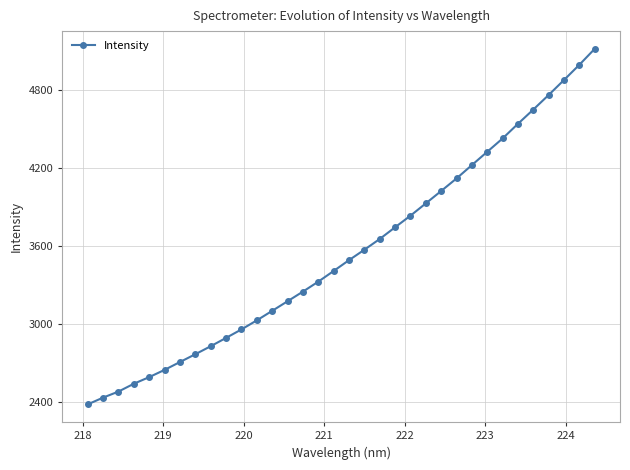

True or false: the data has more than 2 interior local peaks.

False